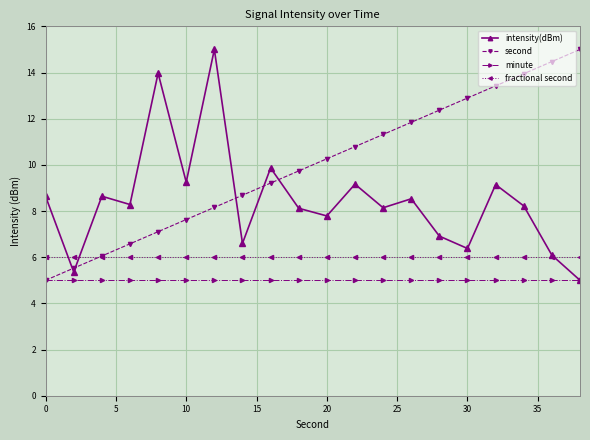

What is the minimum value for intensity(dBm)?

5.0